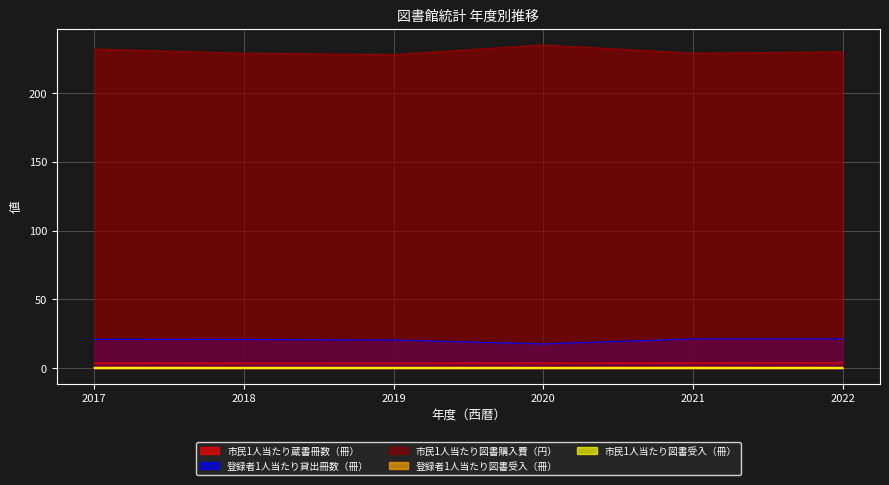

Which series changed the most between 2018 and 2019?

市民1人当たり図書購入費（円）